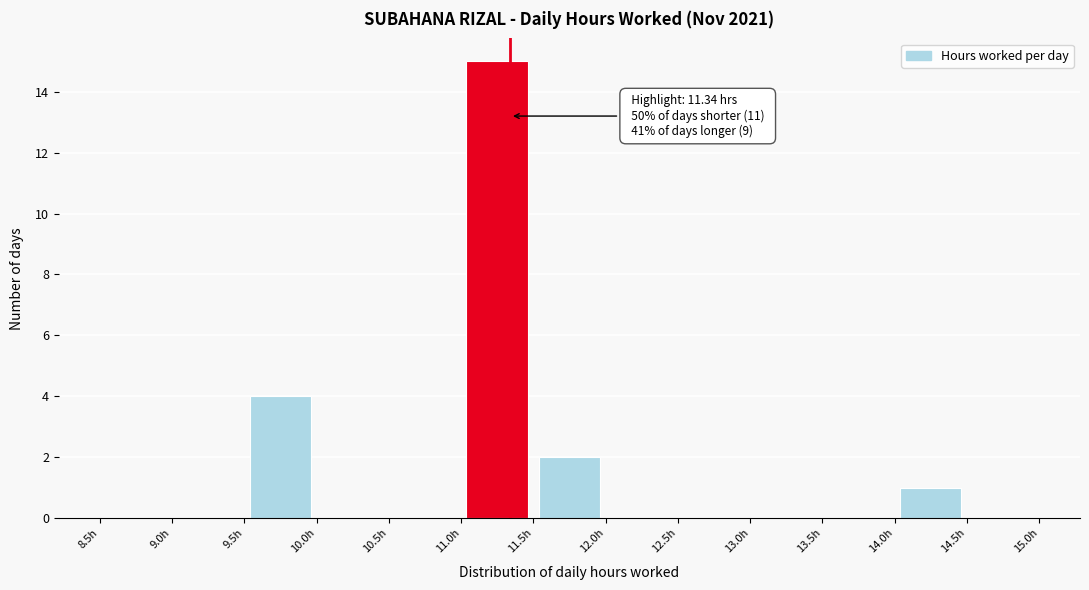

Which range on the x-axis has the tallest bar?

11.0 to 11.5